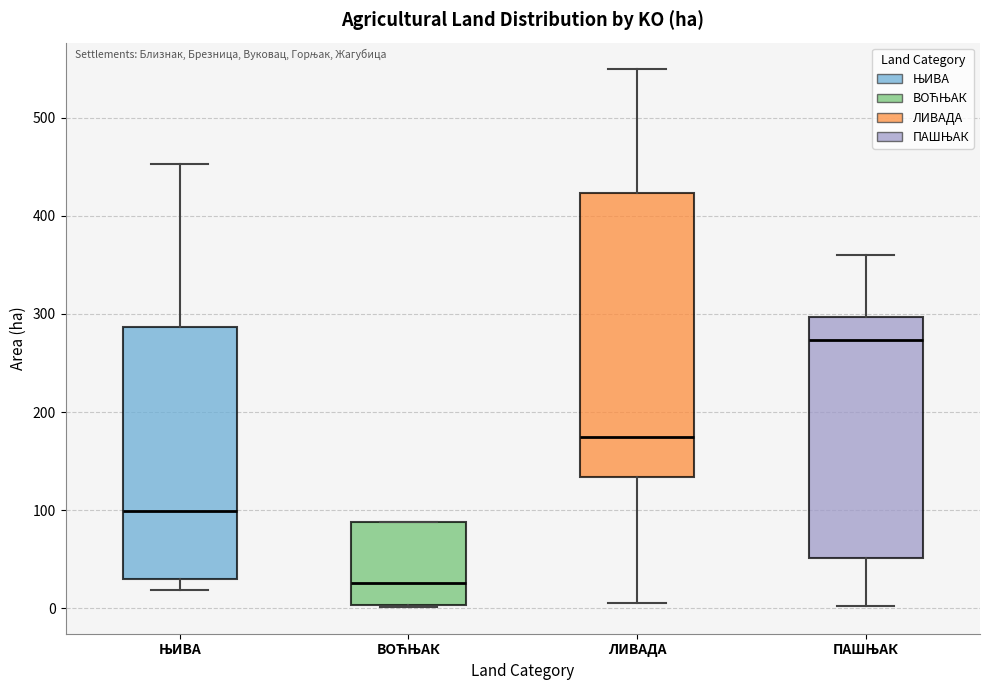

Where does the lower whisker of the box for ЊИВА end on the y-axis? The values are not printed on the chart, so give them approximately, as read against the axis.

20